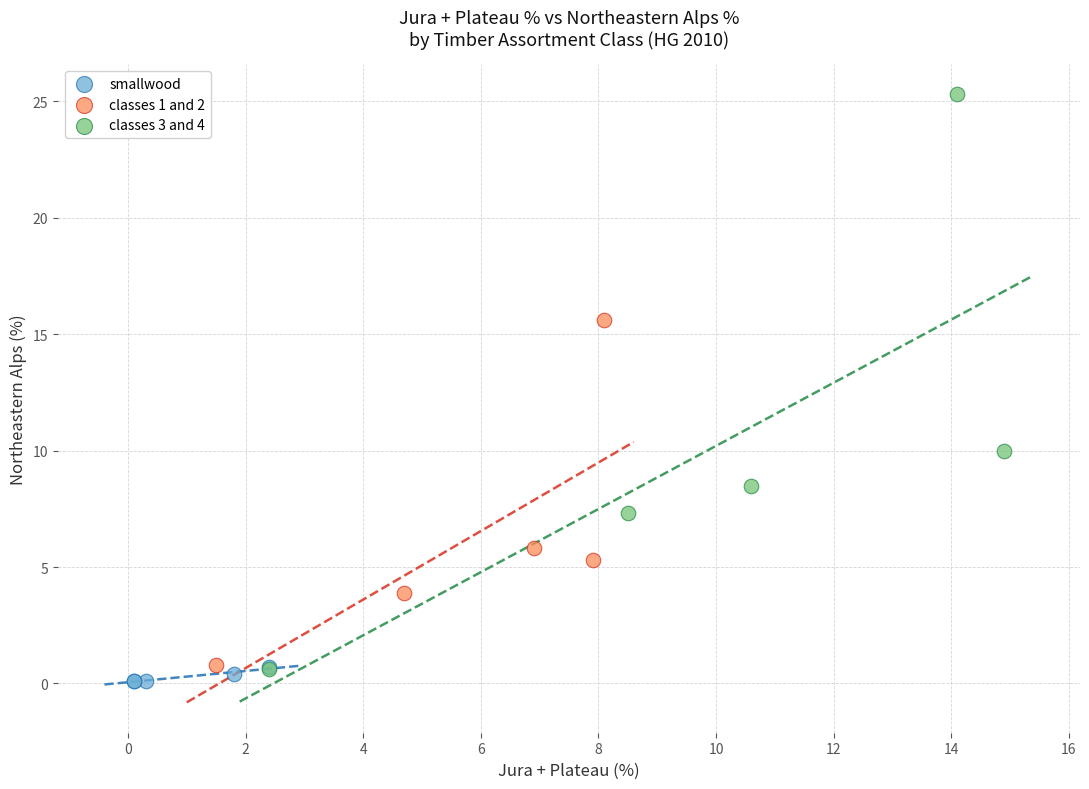

Which series has the widest spread of Y values?

classes 3 and 4